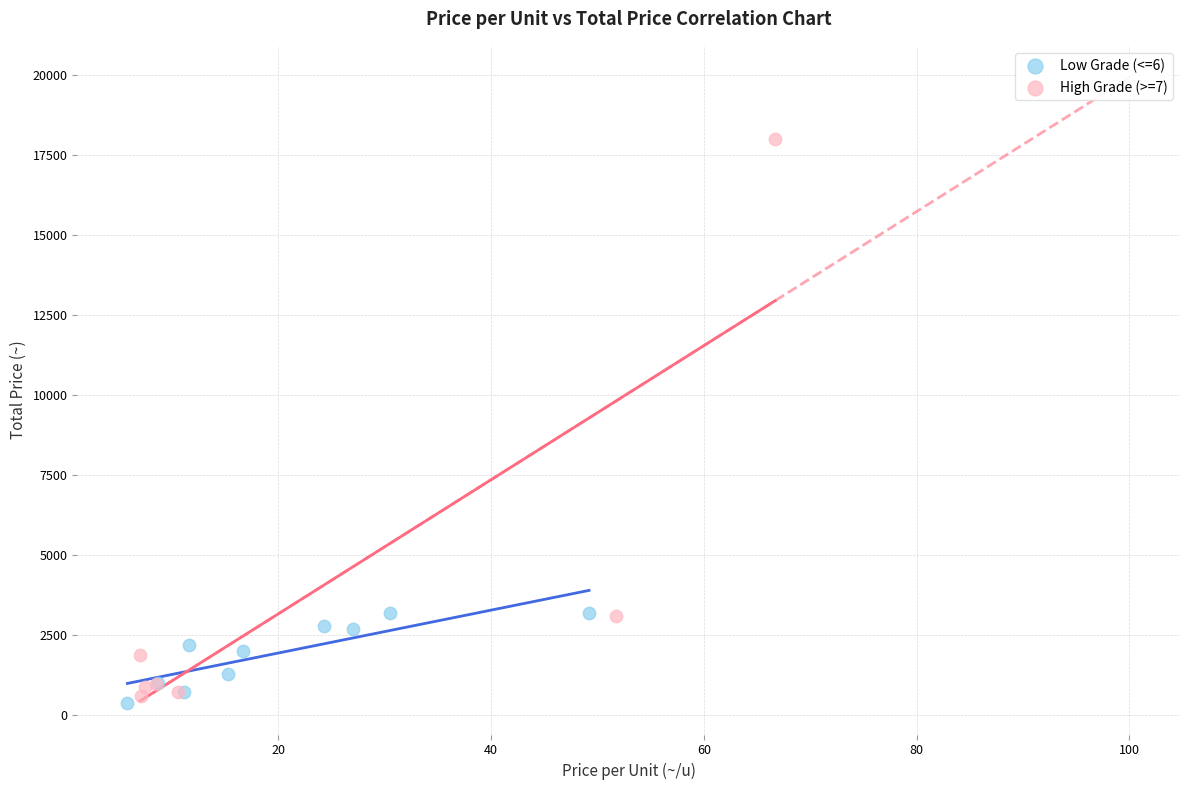

Which series contains the highest Y value?

High Grade (>=7)